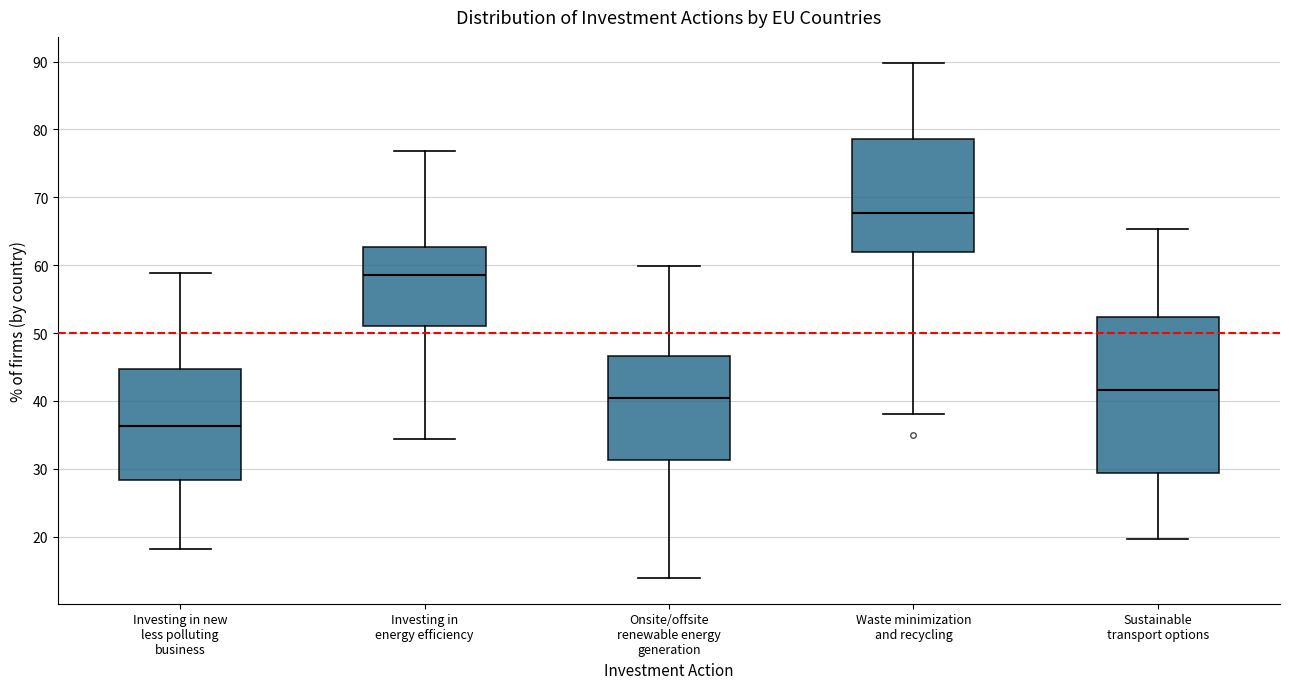

Where does the median line of the box for Sustainable transport options sit on the y-axis? The values are not printed on the chart, so give them approximately, as read against the axis.

42